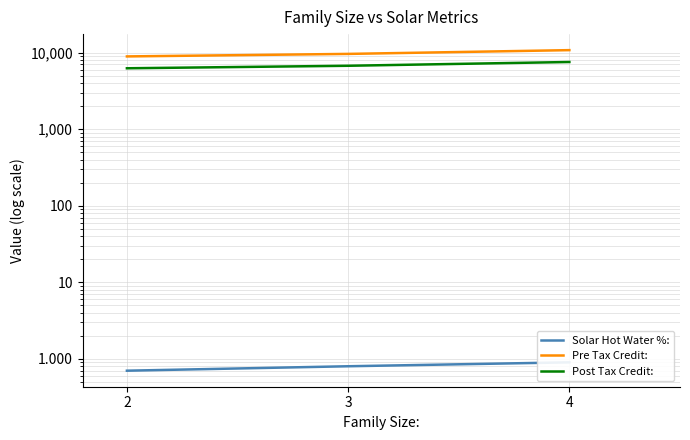

Rank the series by their maximum value, from lowest to highest.

Solar Hot Water %:, Post Tax Credit:, Pre Tax Credit: